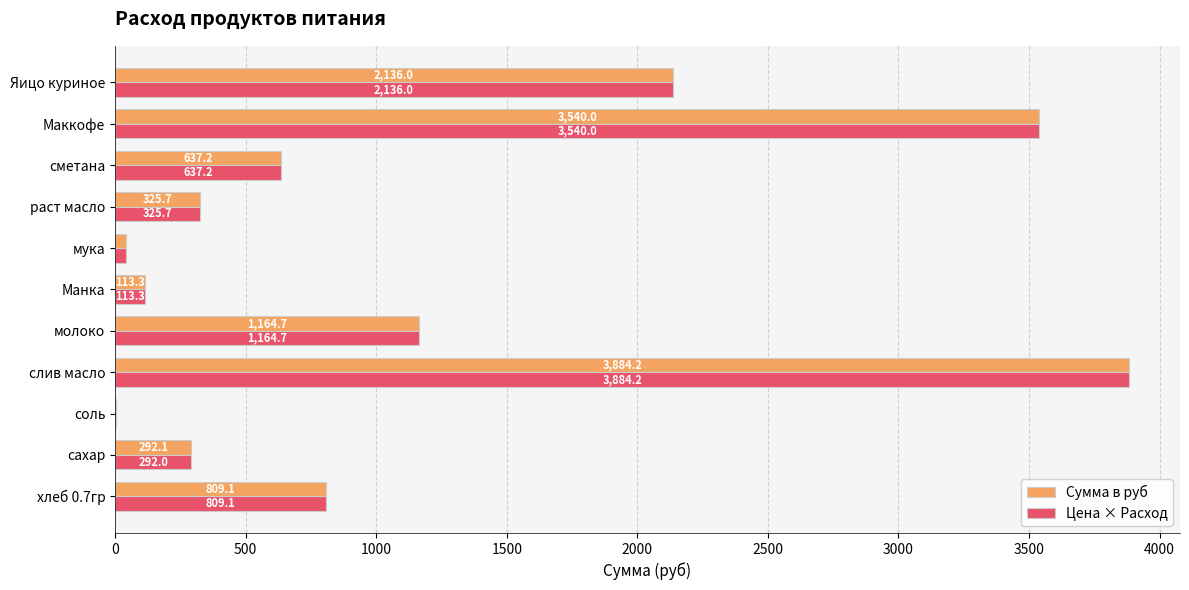

What is the greatest value displayed?

3884.2